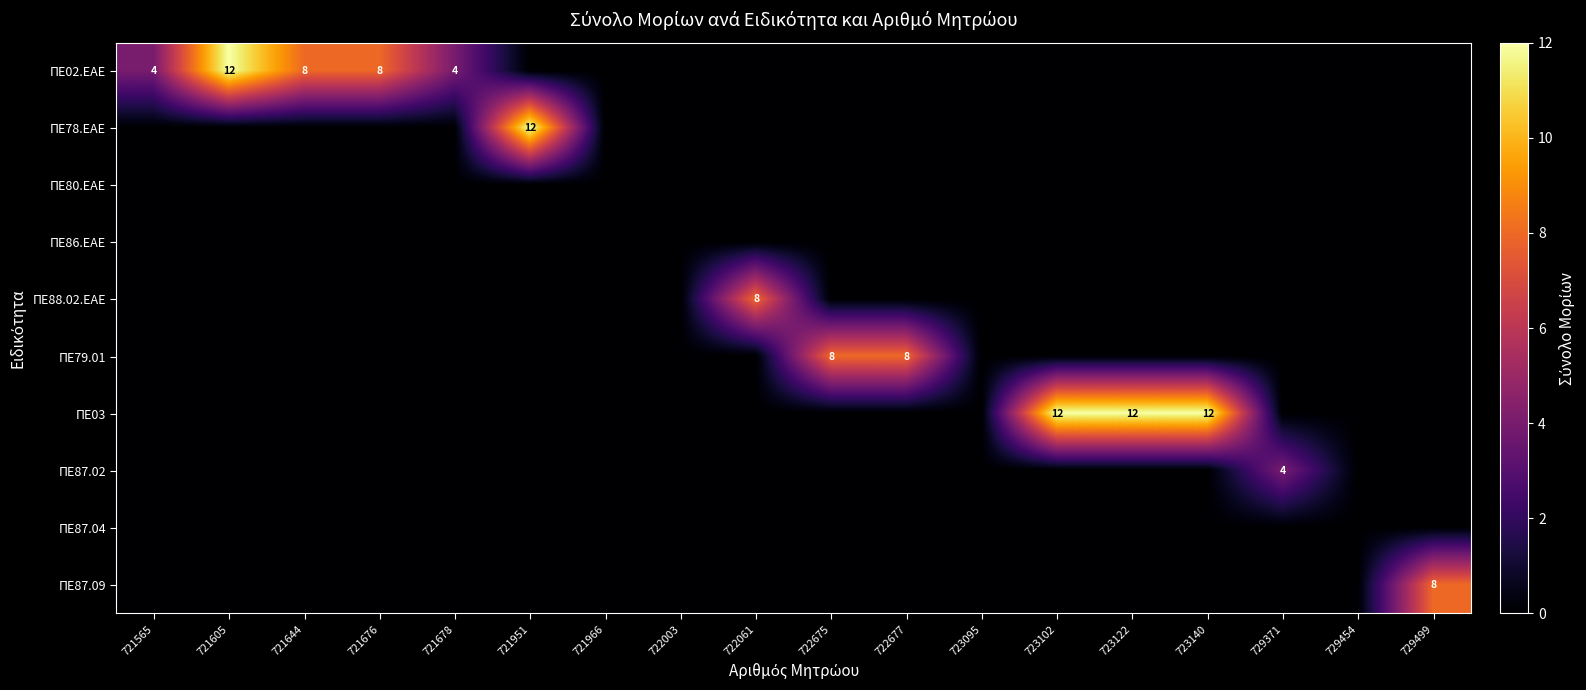

Which series changed the most between 721644 and 723140?

ΠΕ03